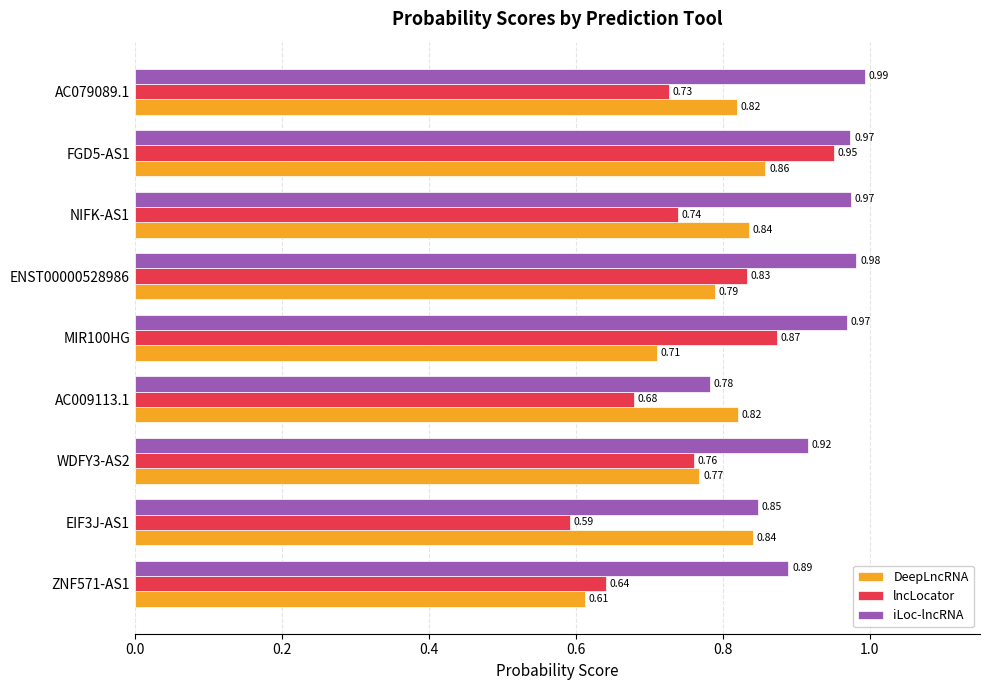

Rank the series by their average value, from highest to lowest.

iLoc-lncRNA, DeepLncRNA, lncLocator